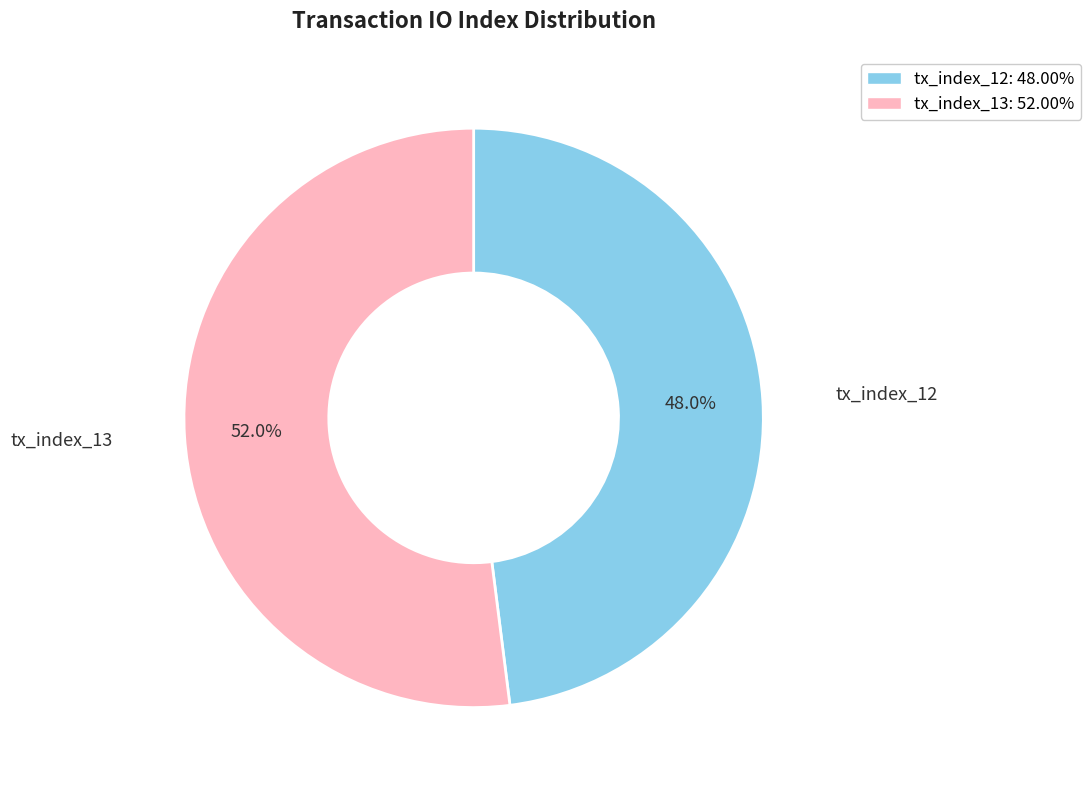

What is the ratio of the value at tx_index_13 to the value at tx_index_12?

1.1